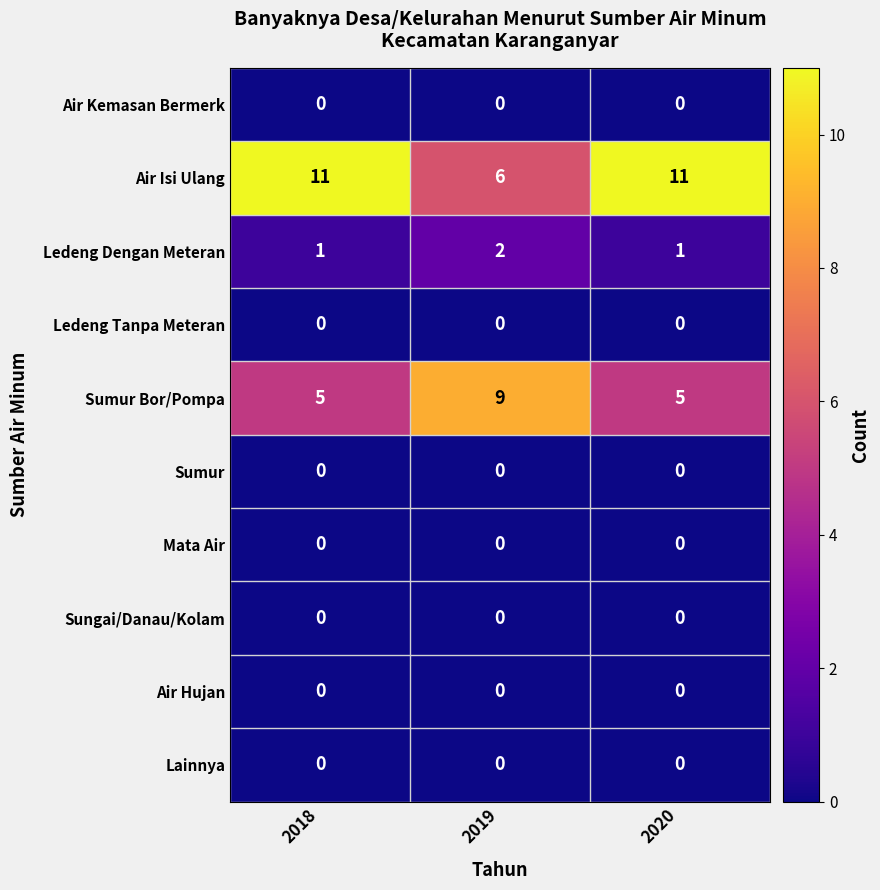

True or false: Ledeng Tanpa Meteran has a value of 0 at 2019.

True